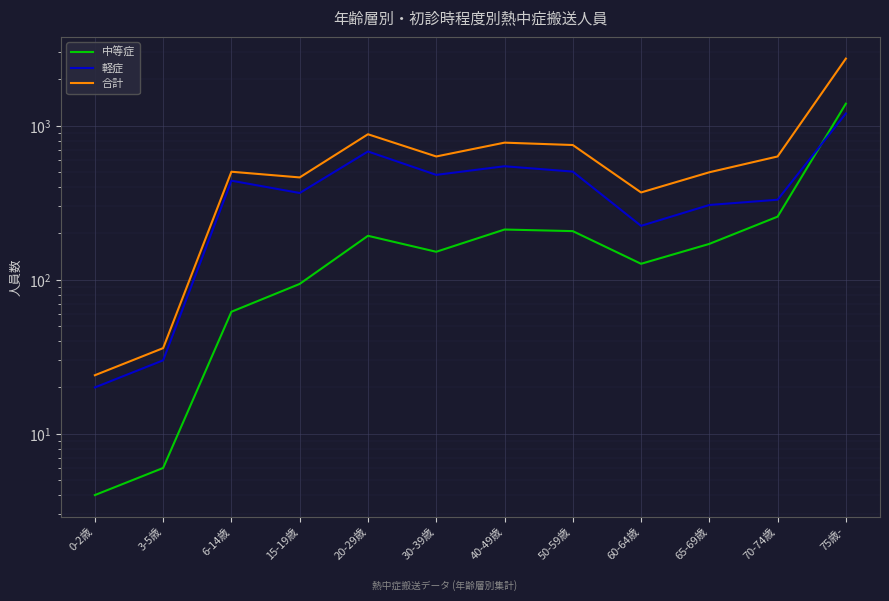

At how many categories does at least one series exceed 1977?

1